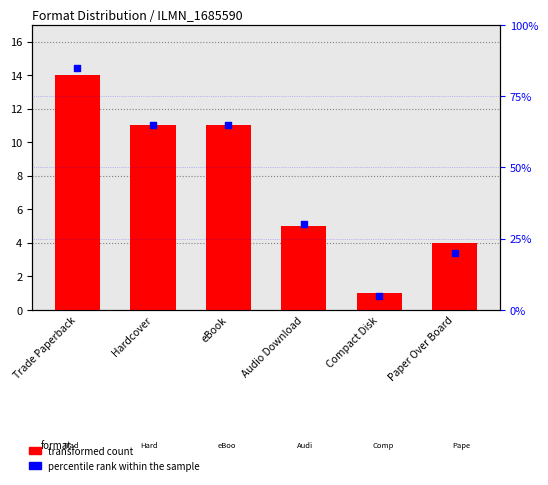

Which series reaches the minimum Y coordinate?

transformed count